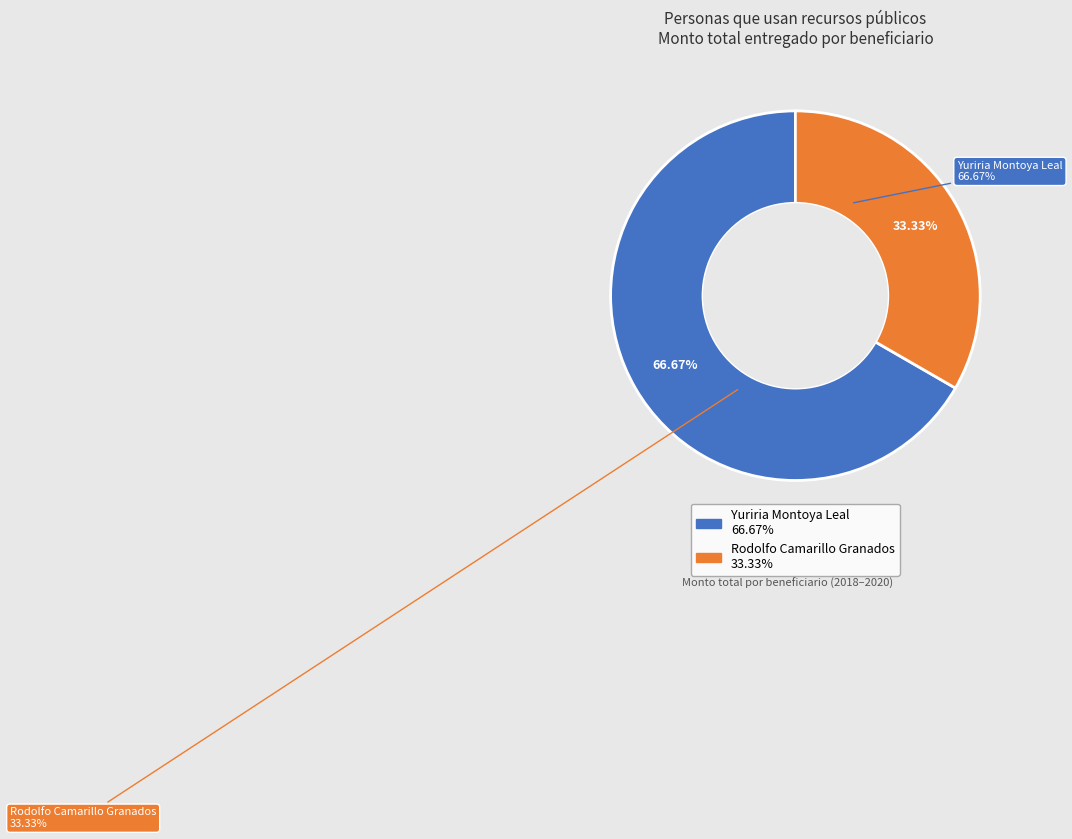

Rank the series at 11 from lowest to highest value.

Rodolfo Camarillo Granados, Yuriria Montoya Leal